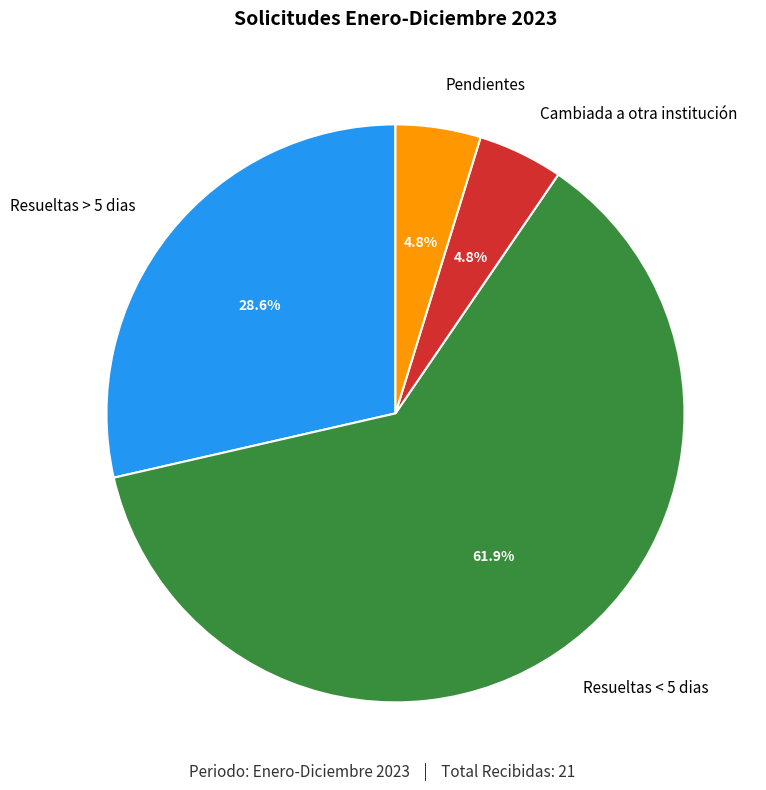

True or false: Pendientes accounts for 5% of the total.

True